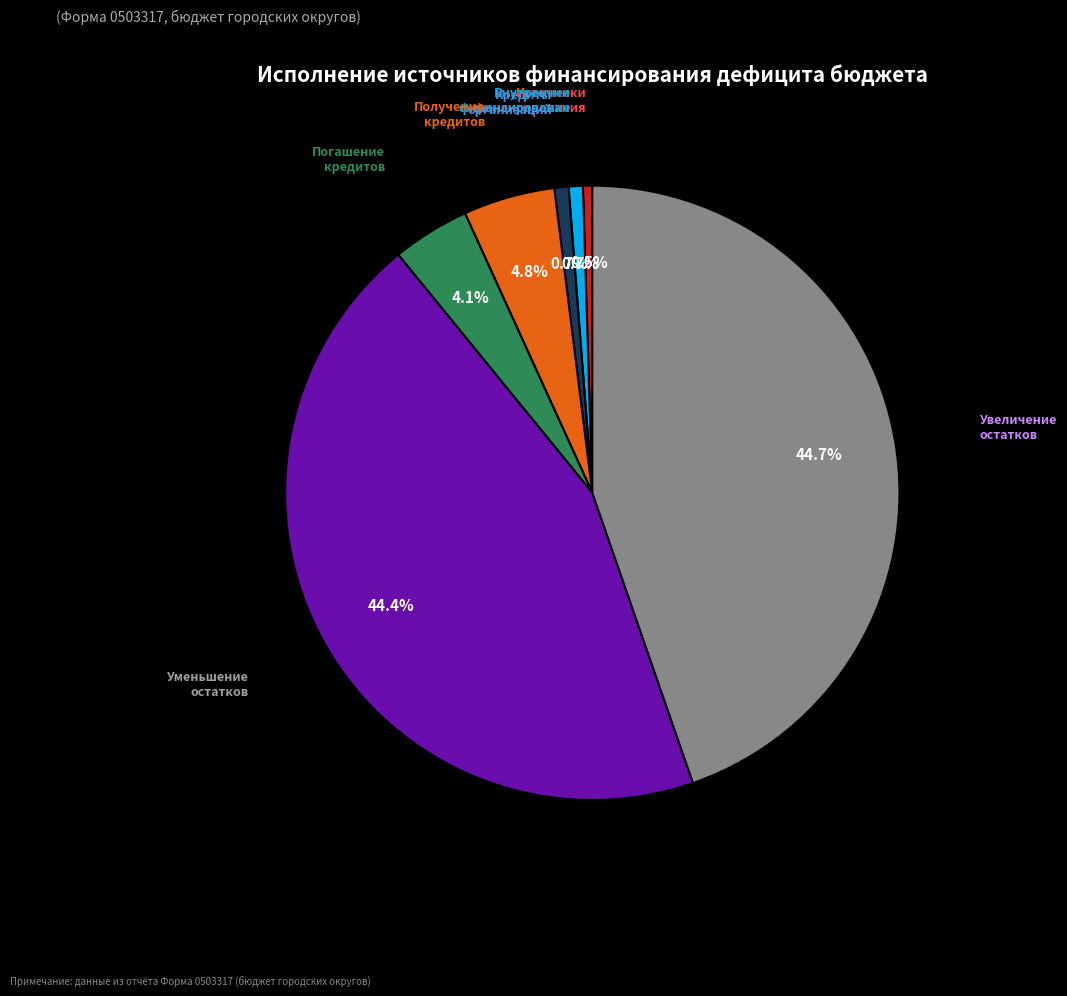

Is Погашение кредитов the majority of the pie?

No